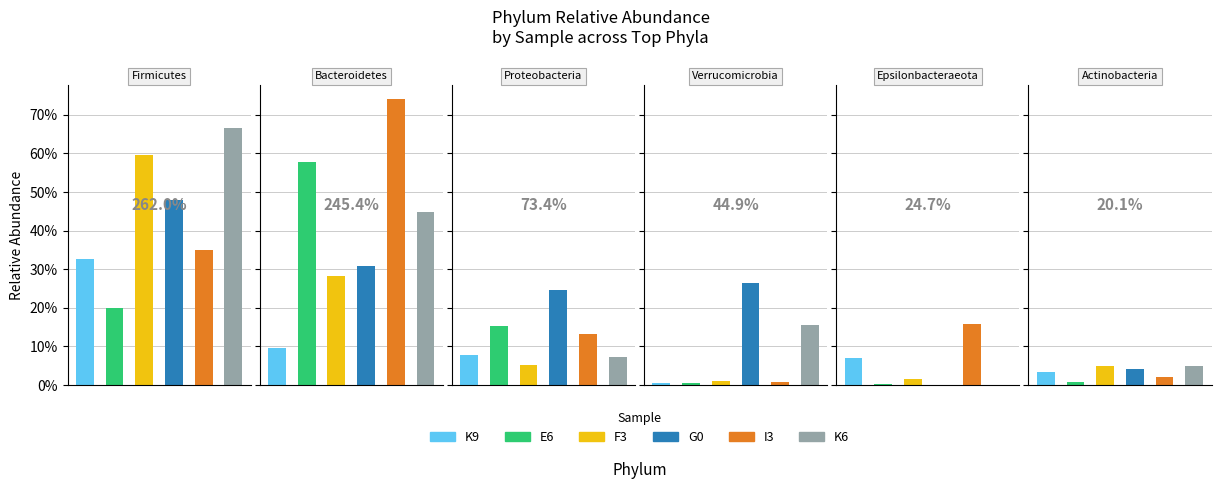

What is the sum of all E6 values?

1.0